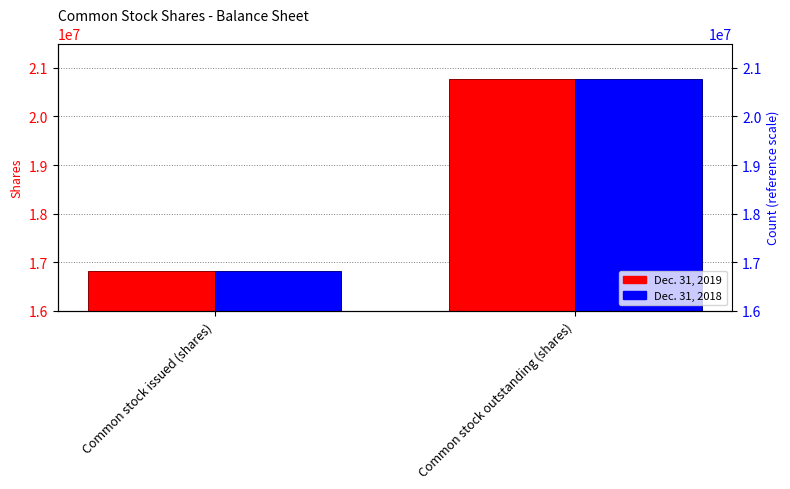

What is the label of the 1st bar from the left?

Common stock issued (shares)